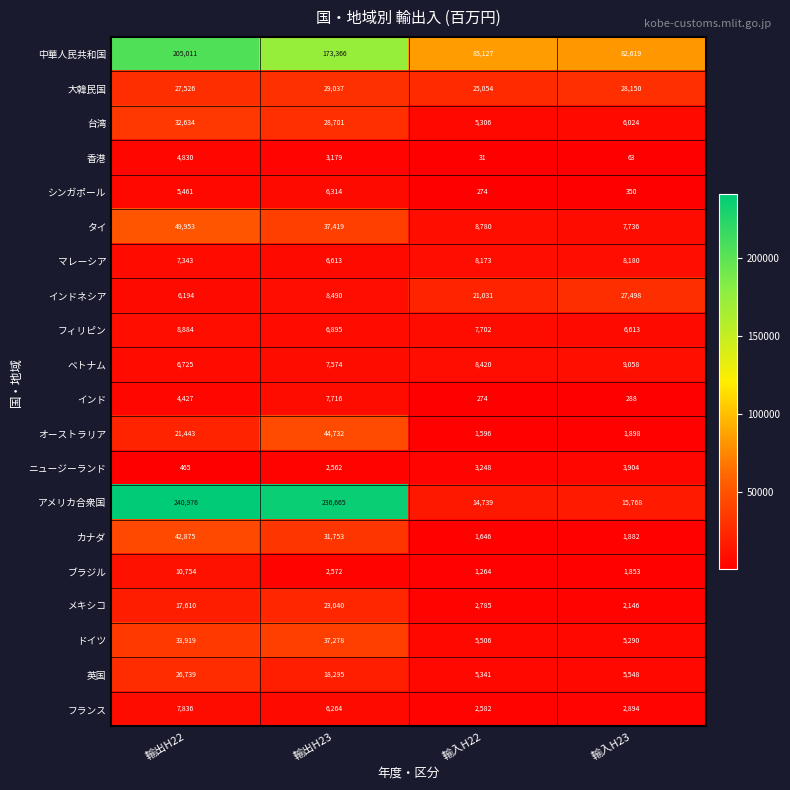

How many distinct data groups are displayed?

20